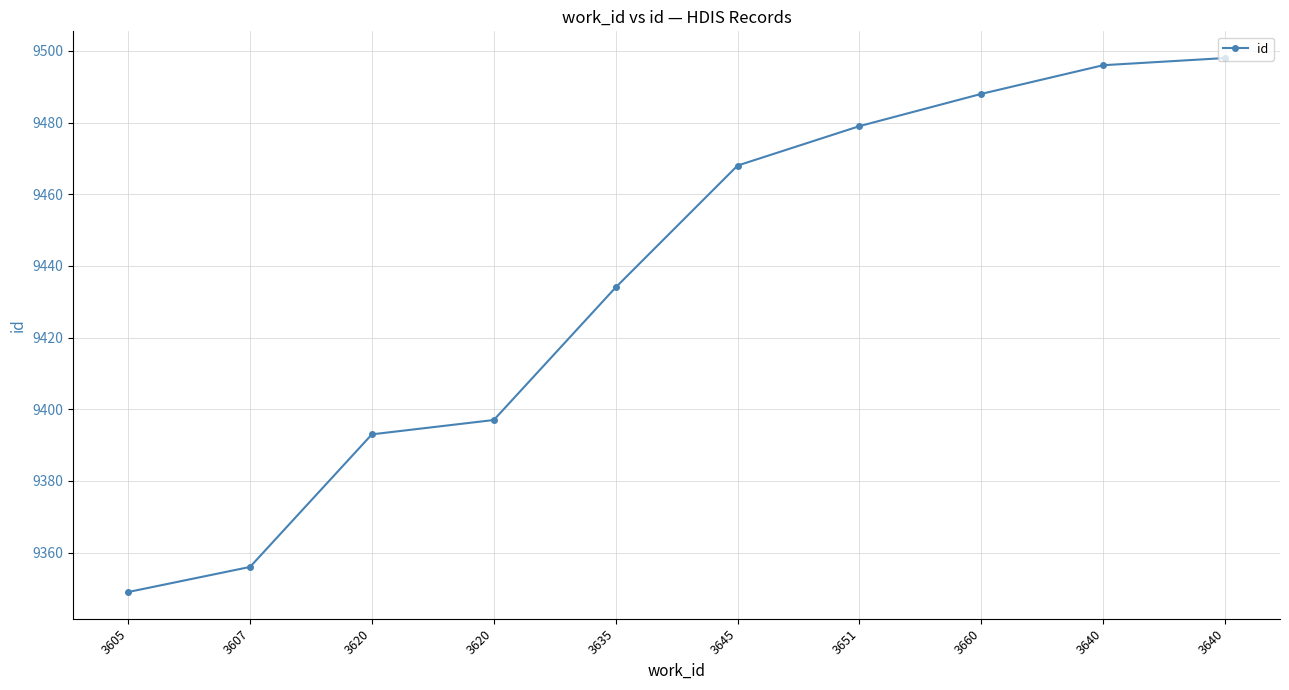

What is the label of the 5th point from the right?

3645